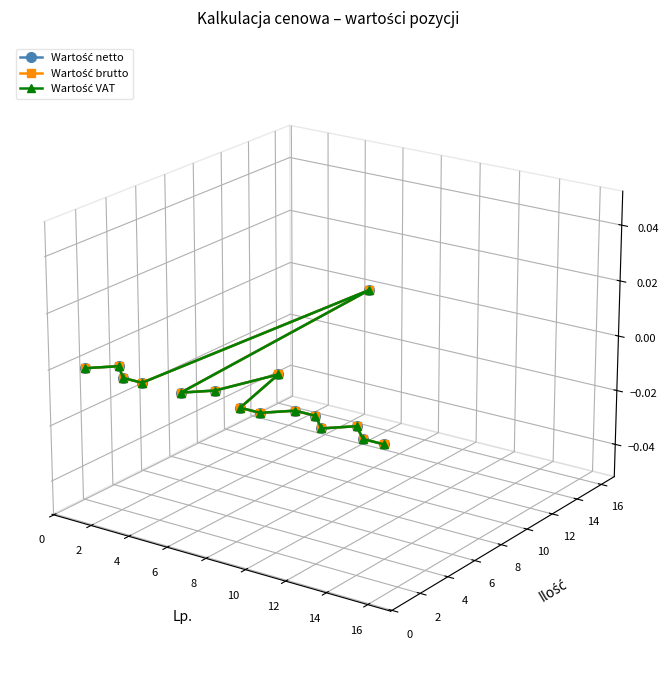

Does the chart display data point markers on the line(s)?

Yes